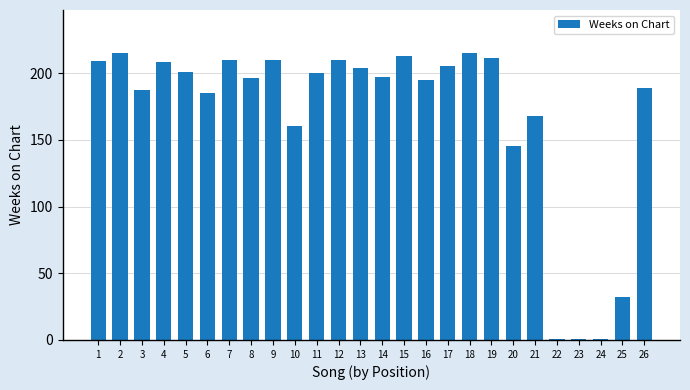

Where does the data first go above 200?

1